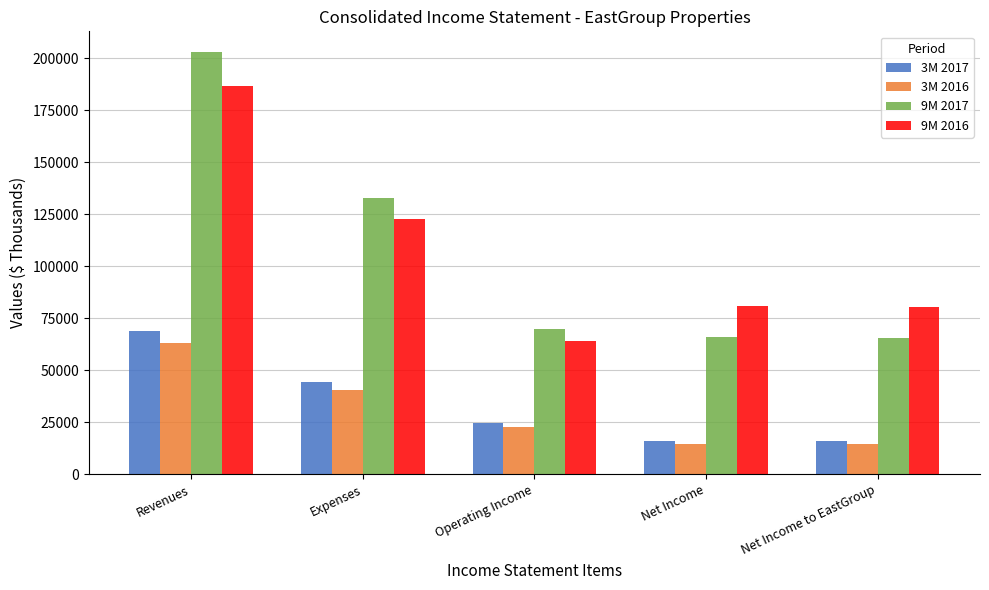

At which category is the sum across all series the highest?

Revenues